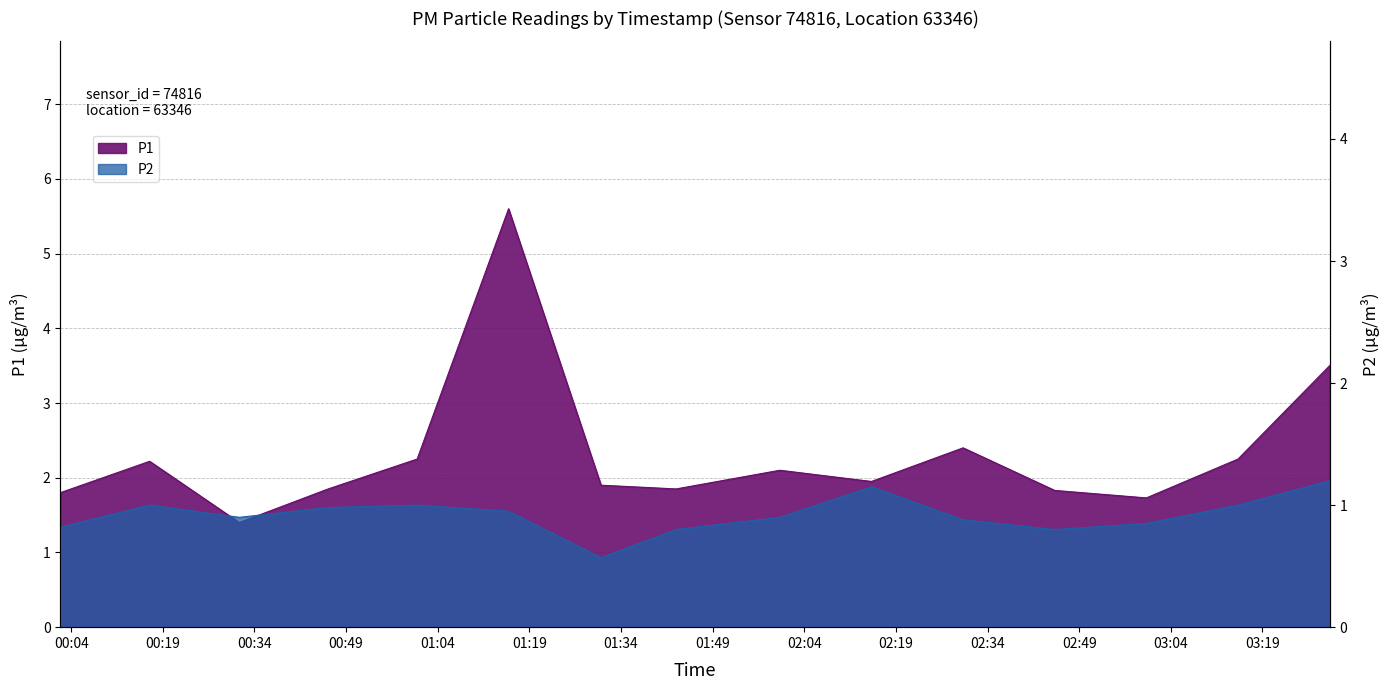

The value of P2 at 01:43 is 1.2. True or false?

False